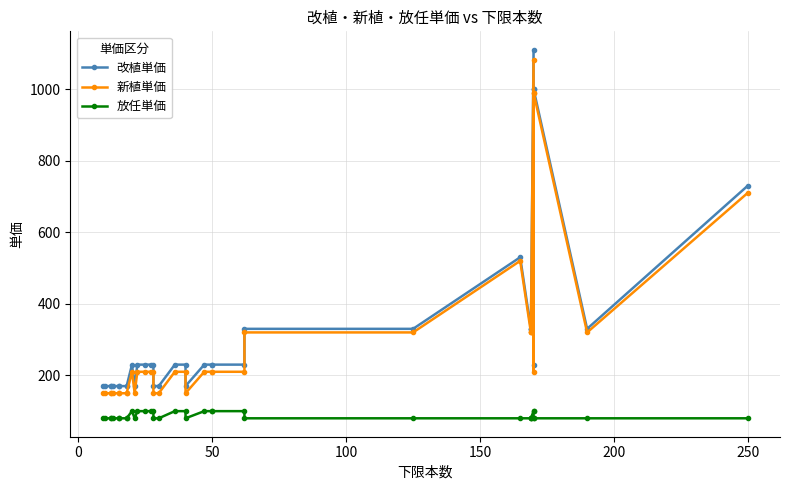

True or false: 改植単価 and 新植単価 intersect in this chart.

False